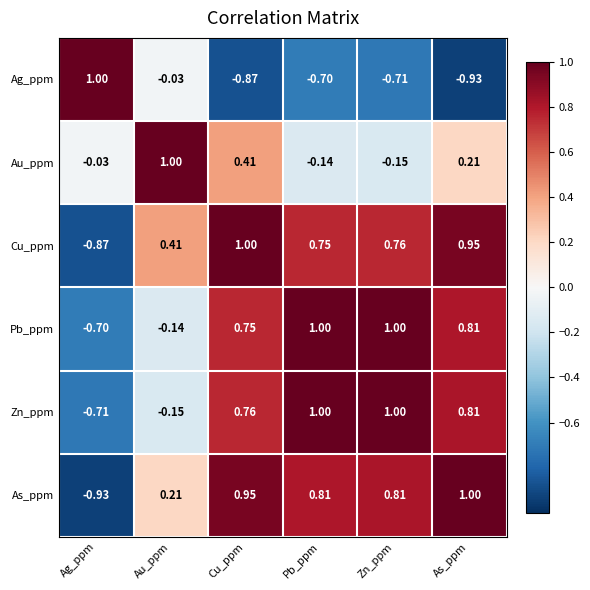

Which series has the largest total across all categories?

Cu_ppm